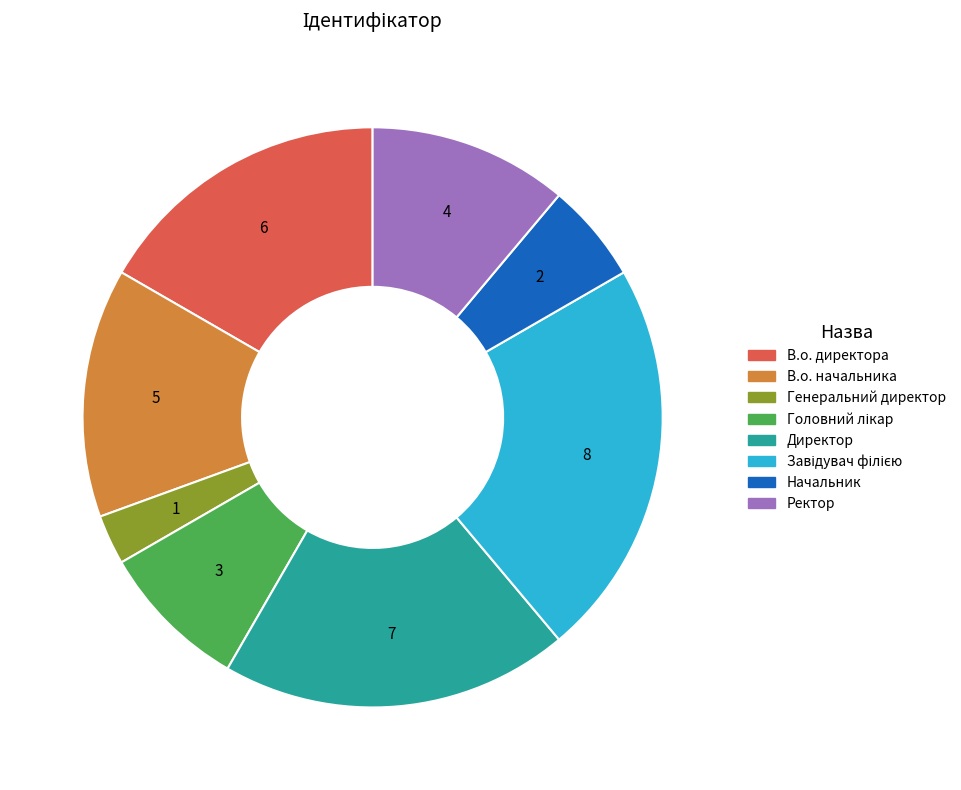

Approximately how many times larger is the value at Ректор compared to Начальник?

2.0